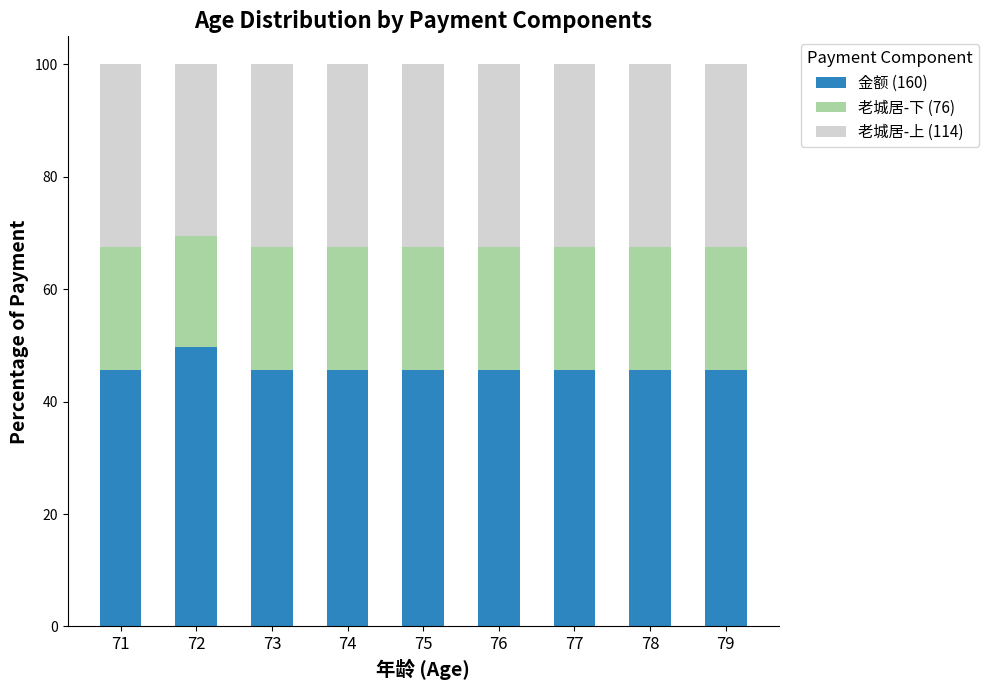

What is the highest value of the 金额 (160) series?

49.7